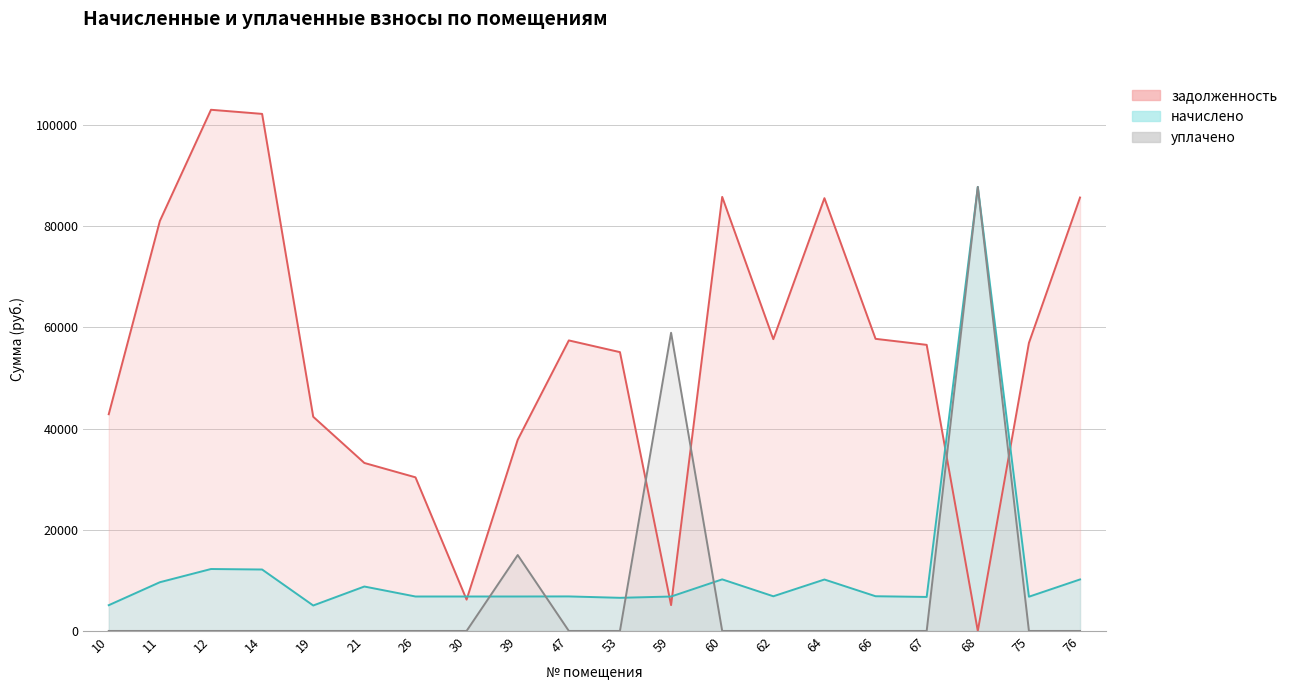

Which series ends up on top after the final intersection of уплачено and задолженность?

задолженность